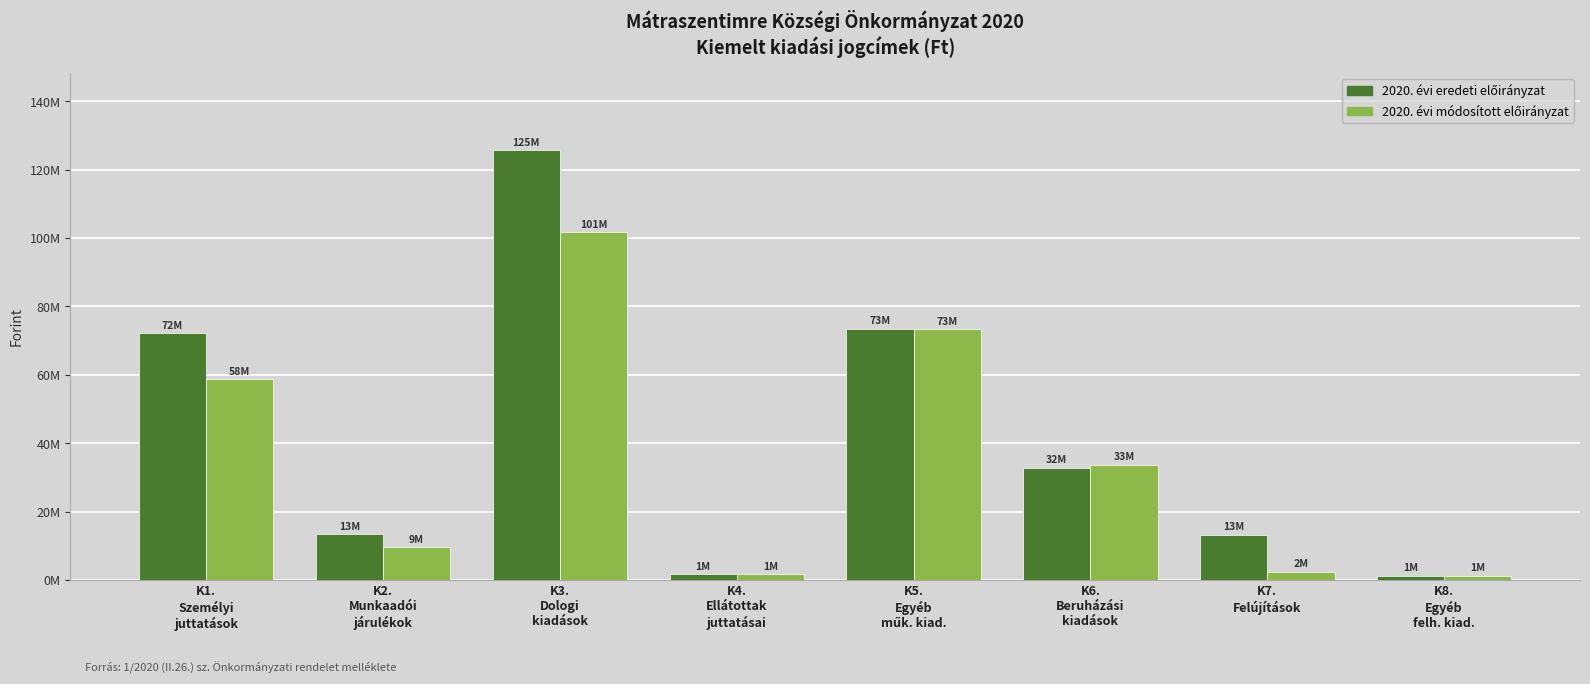

True or false: 2020. évi módosított előirányzat has a value of 12611806 at K2.
Munkaadói
járulékok.

False